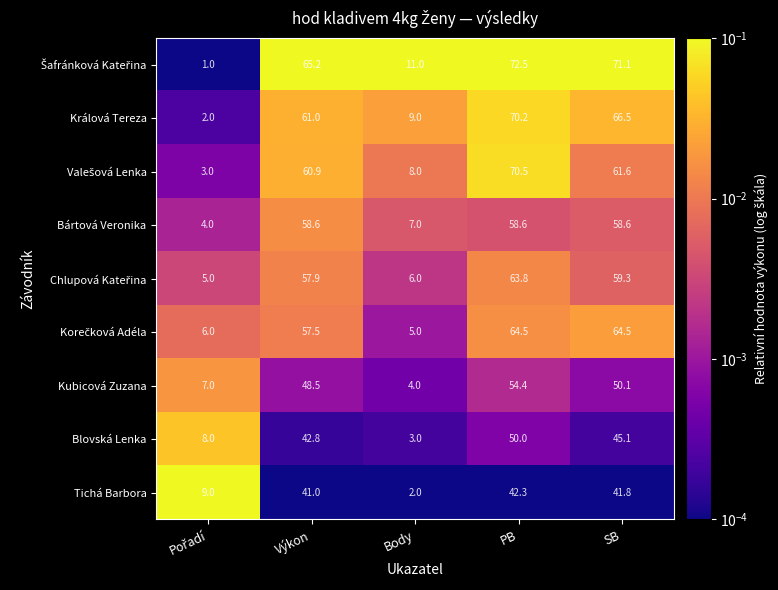

The Tichá Barbora series shows 15.1 at PB. True or false?

False